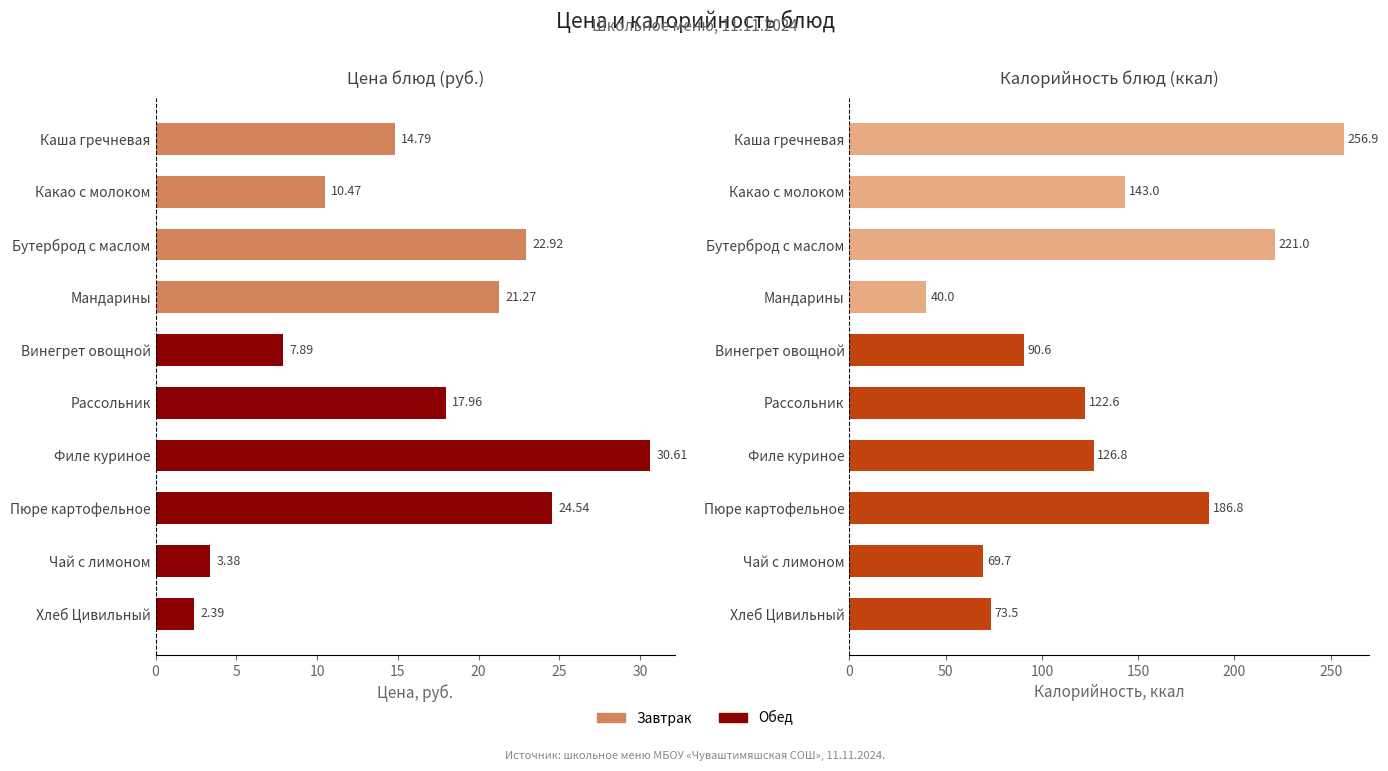

At how many categories does at least one series exceed 59?

9